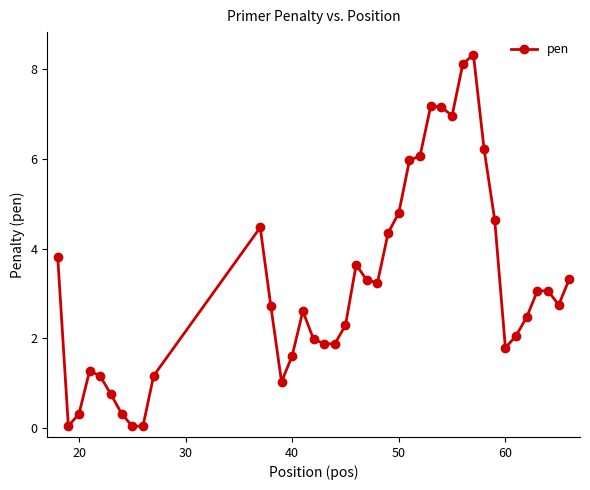

What is the difference between the maximum and minimum values?

8.3